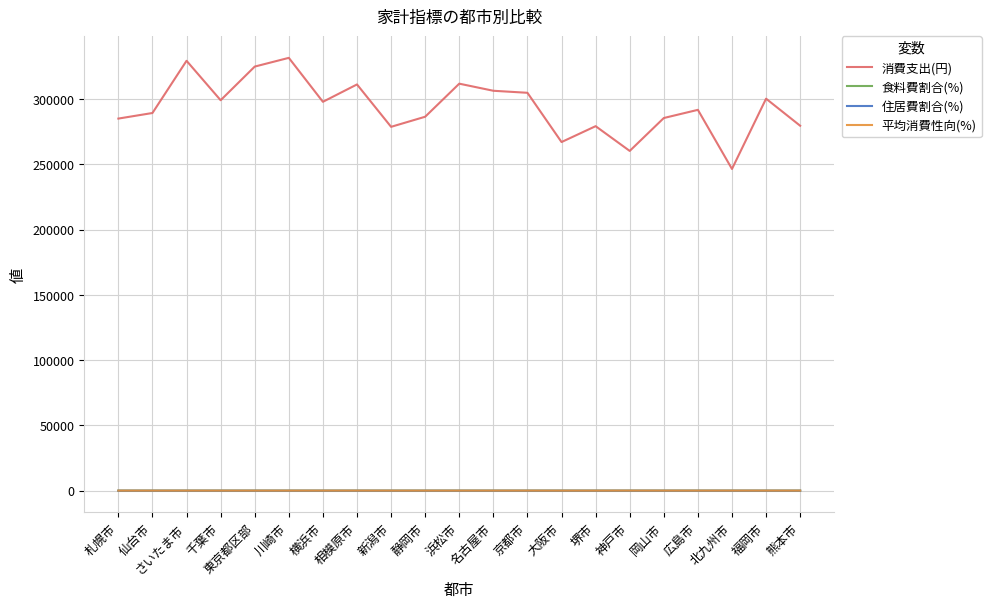

Does the chart have visible grid lines?

Yes